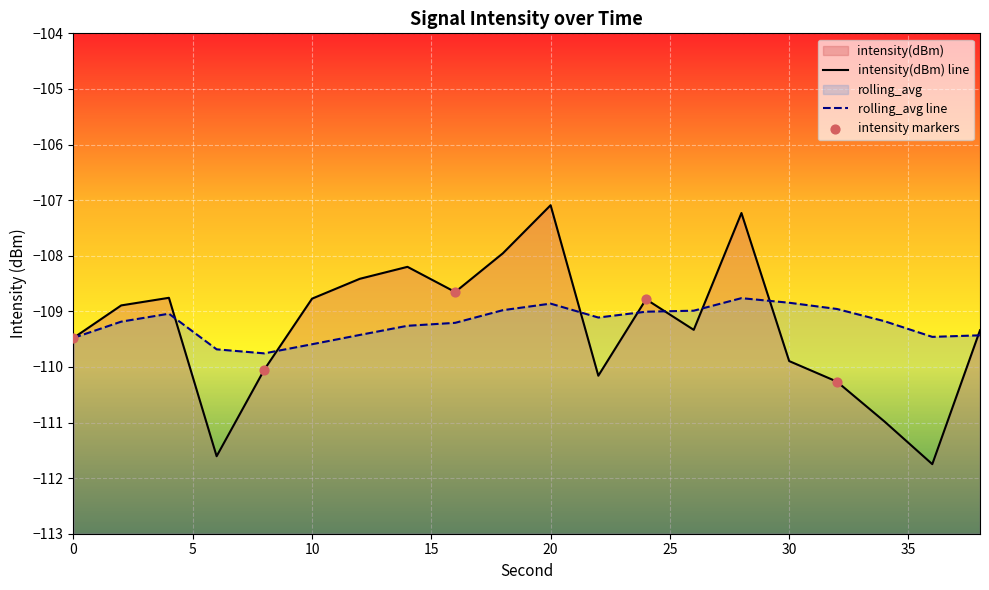

Which series has the largest Y range (max minus min)?

intensity(dBm)